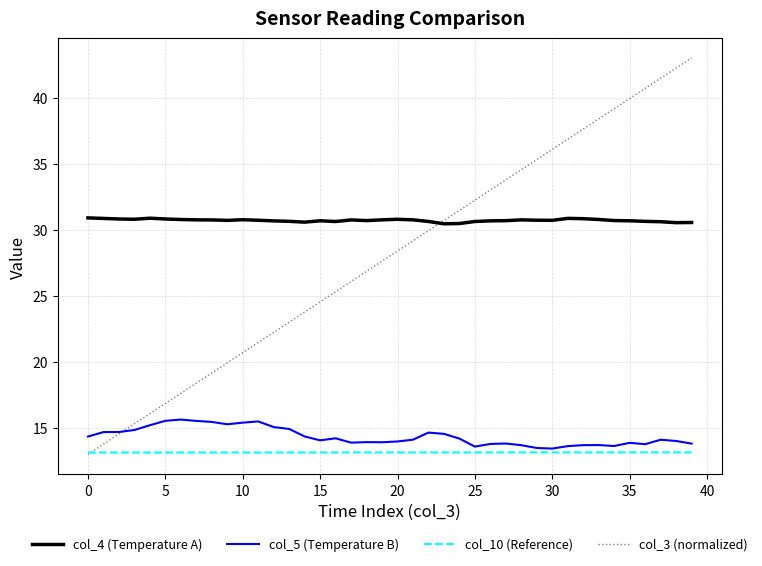

List the series in order of their peak value, highest first.

col_3 (normalized), col_4 (Temperature A), col_5 (Temperature B), col_10 (Reference)